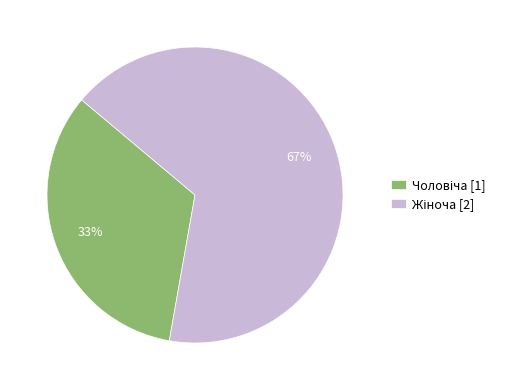

To the nearest percent, what is the average slice percentage?

50%